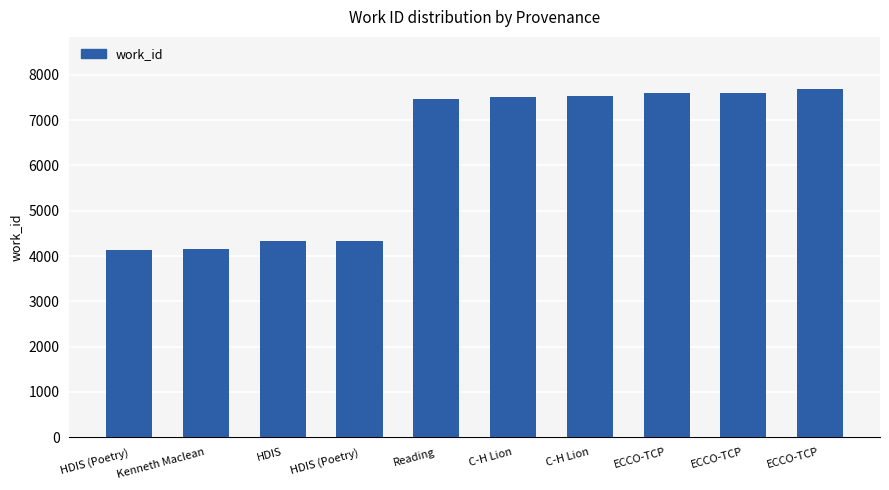

List the labels in order of value, largest first.

ECCO-TCP, ECCO-TCP, ECCO-TCP, C-H Lion, C-H Lion, Reading, HDIS (Poetry), HDIS, Kenneth Maclean, HDIS (Poetry)